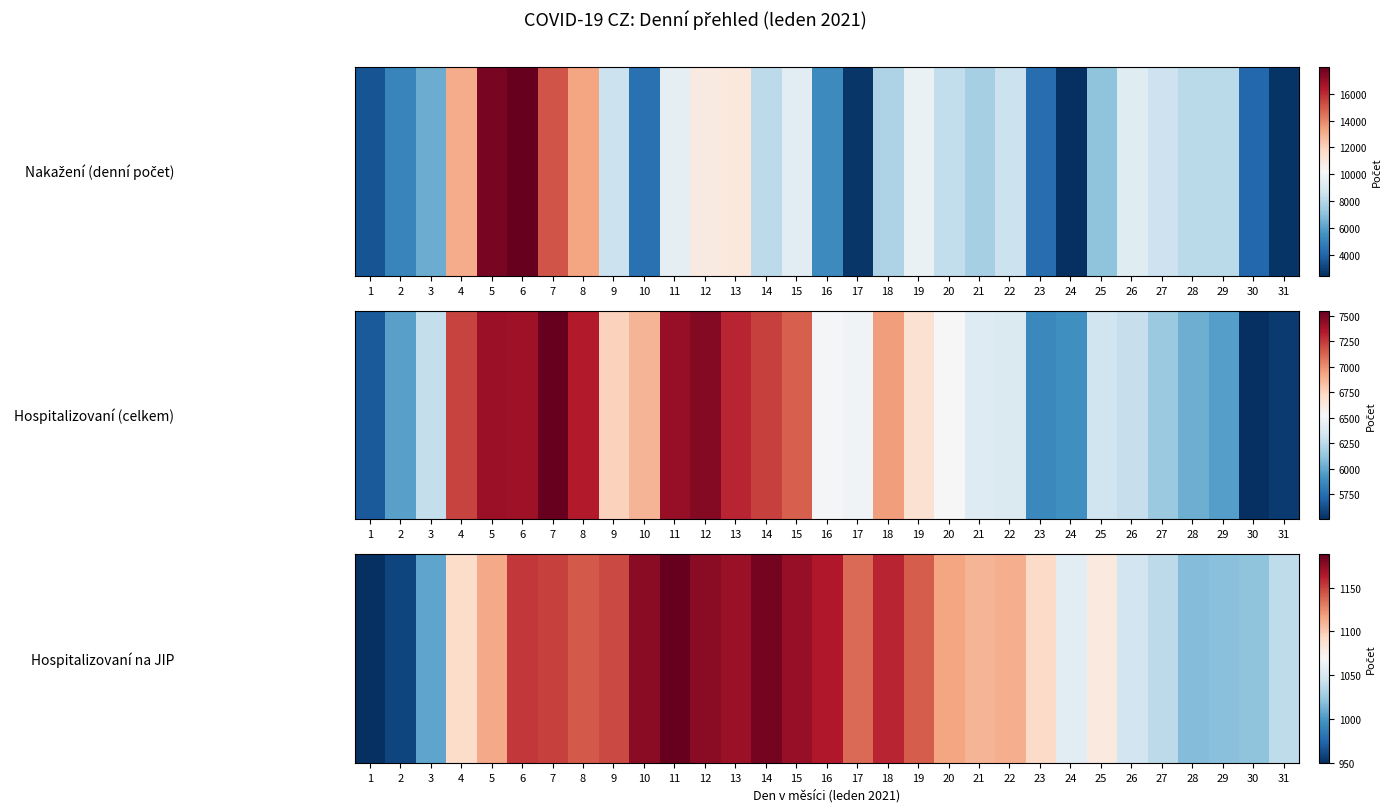

What is the approximate value at 28?

1017